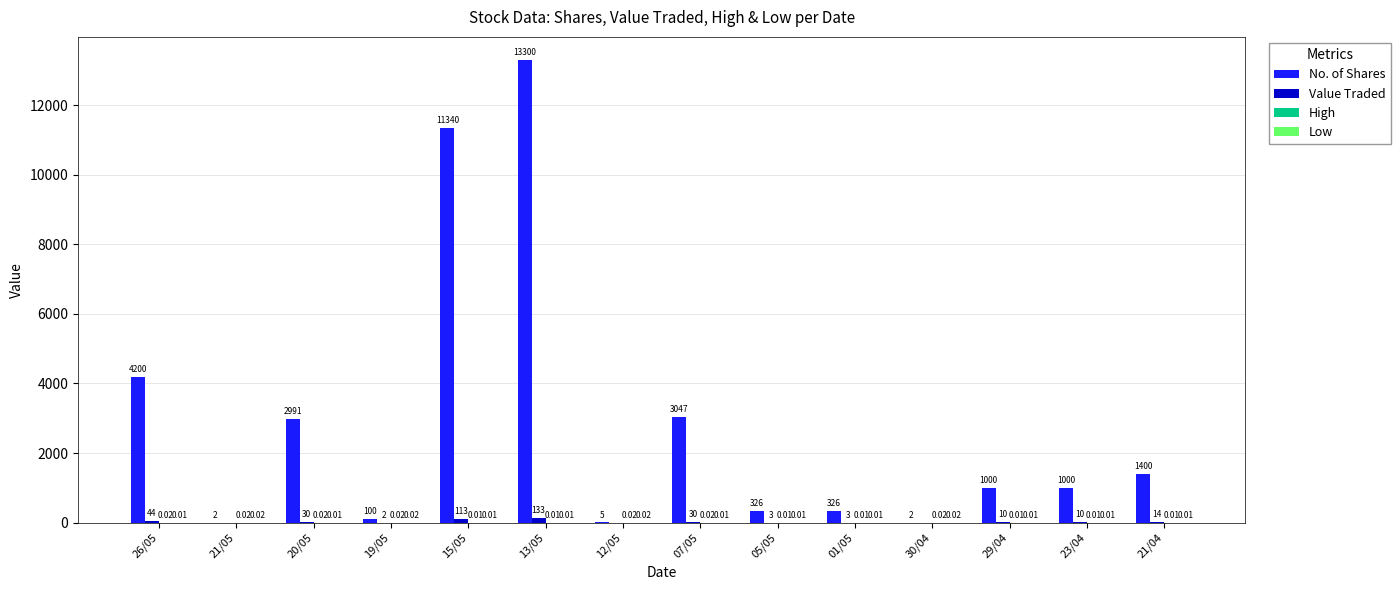

At which category is the sum across all series the highest?

13/05